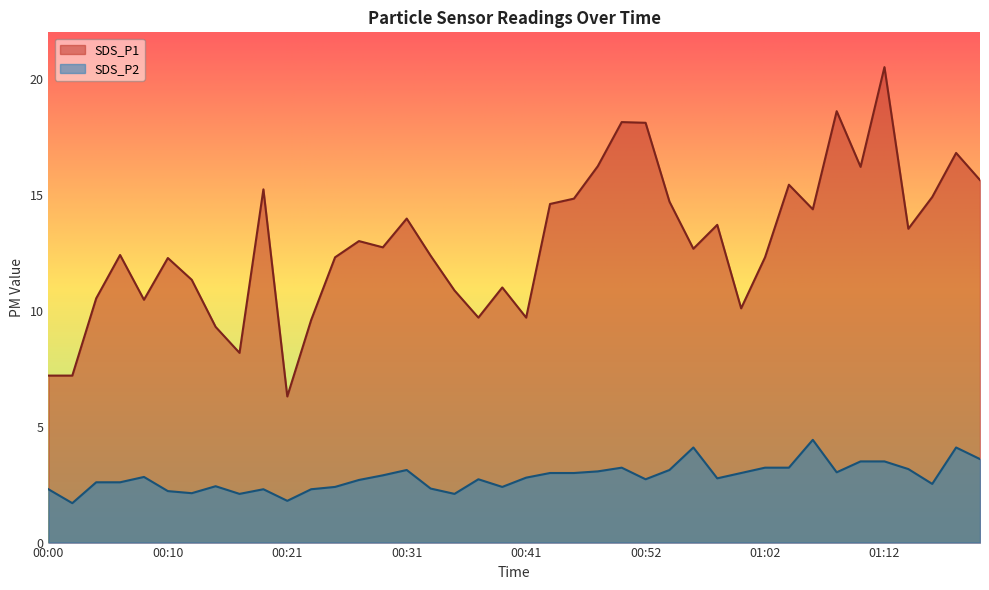

How many data points does each series have?

40